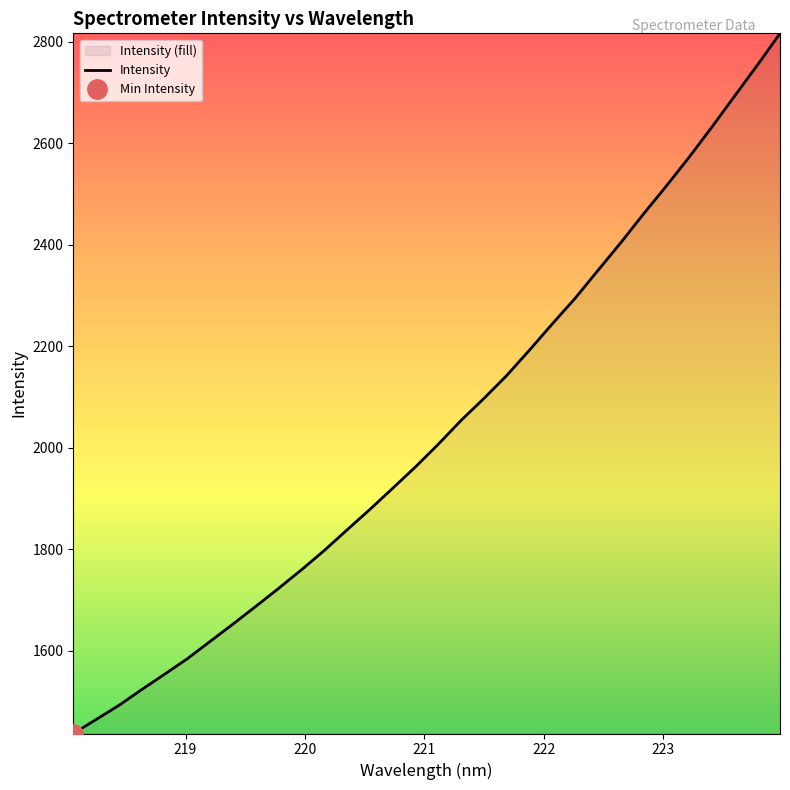

What is the highest value of the Intensity series?

2816.5